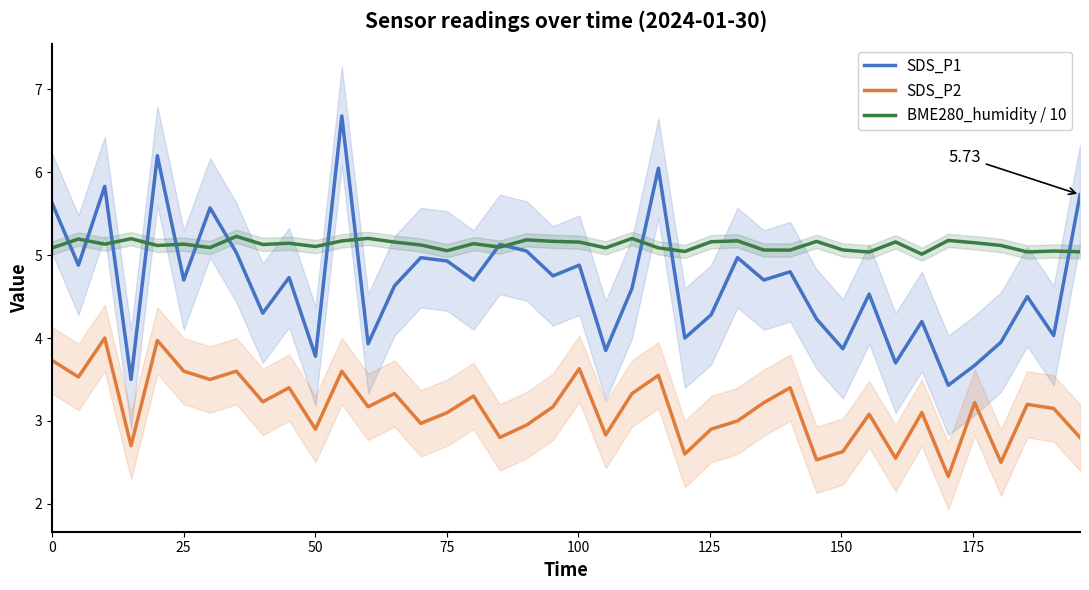

What is the difference between the second highest and second lowest values in the SDS_P1 series?

2.7